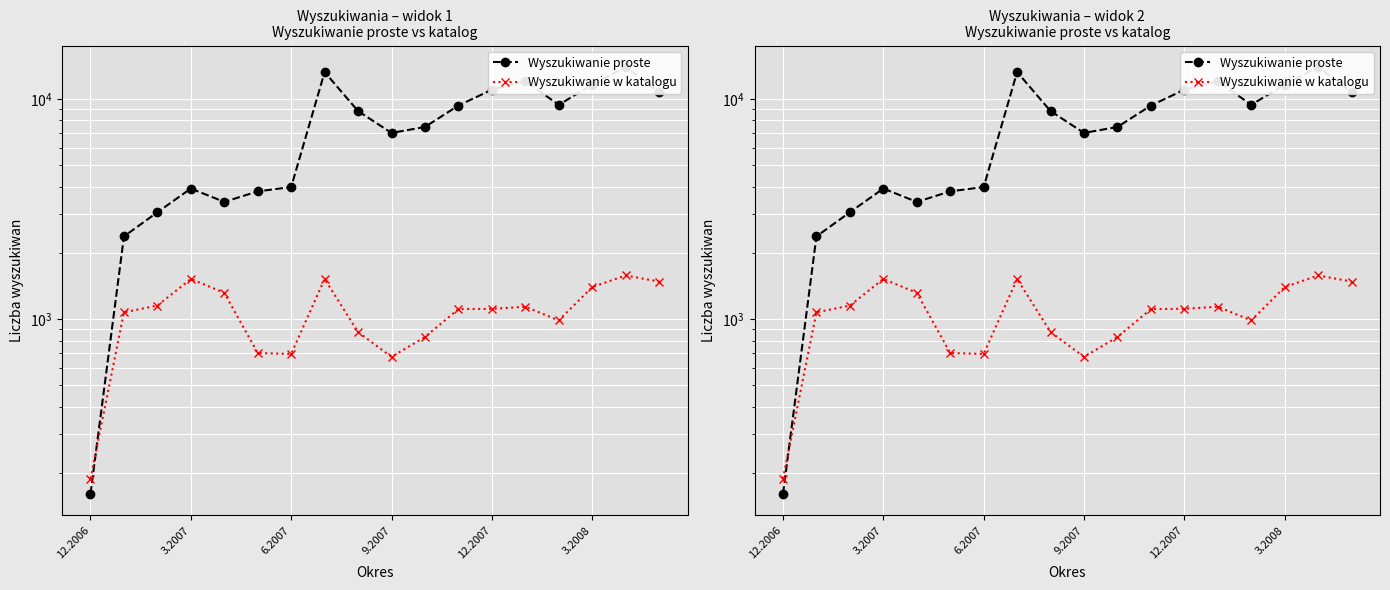

Which series has the widest spread of values?

Wyszukiwanie proste